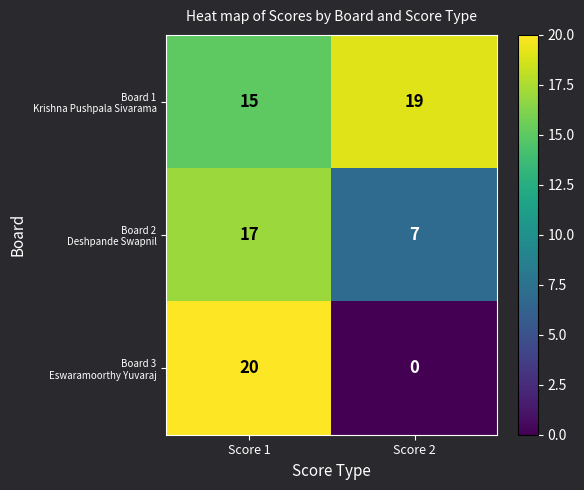

What is the difference between the highest and lowest values at Score 2?

19